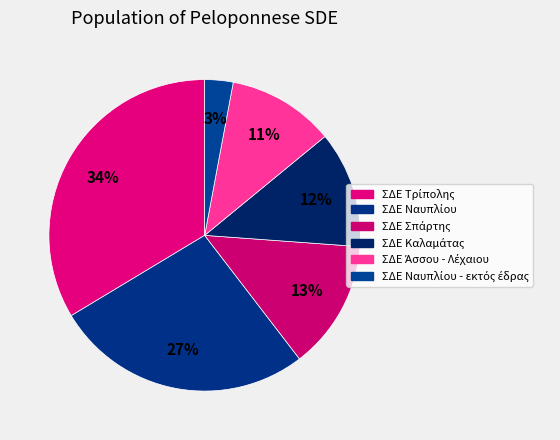

How many segments does this pie chart have?

6